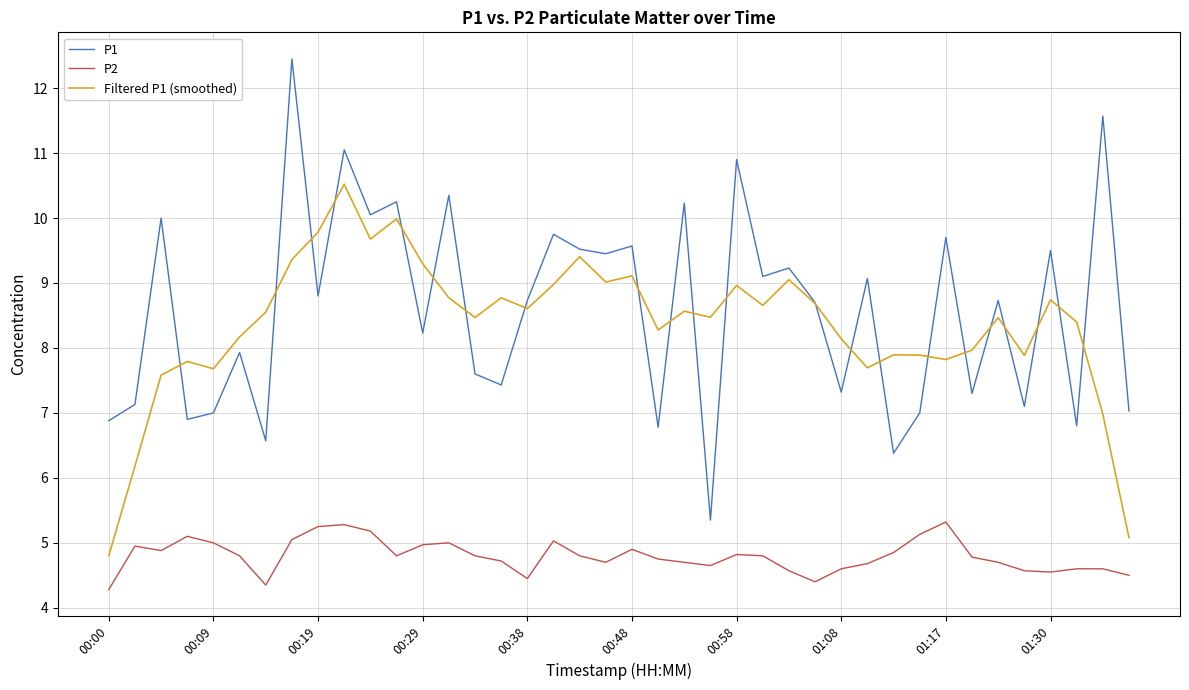

True or false: P2 and Filtered P1 (smoothed) intersect in this chart.

False